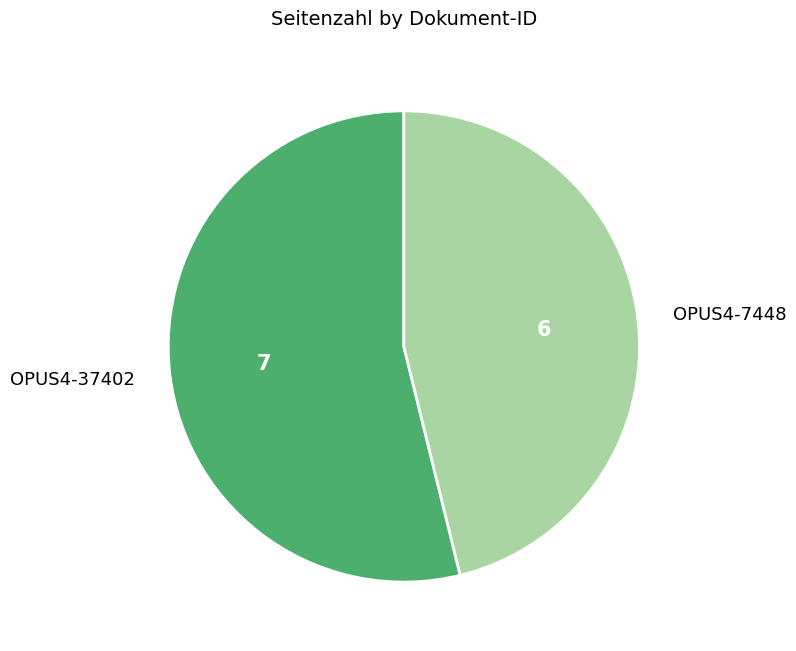

What is the smallest slice in the pie chart?

OPUS4-7448